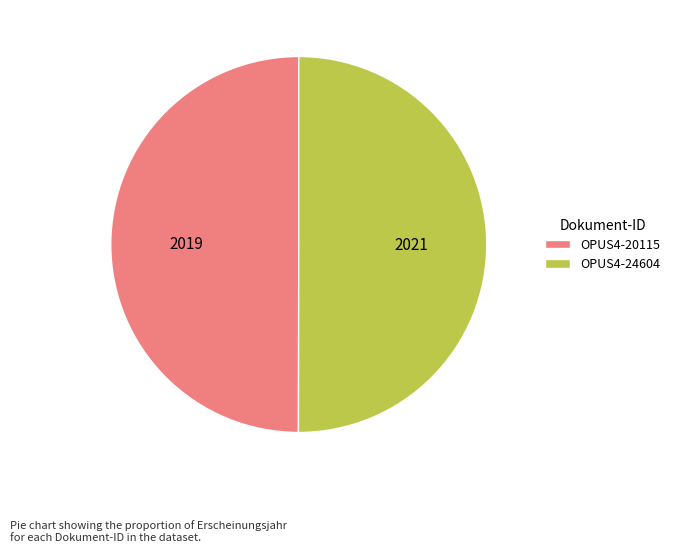

The OPUS4-24604 slice represents 50% of the pie. True or false?

True